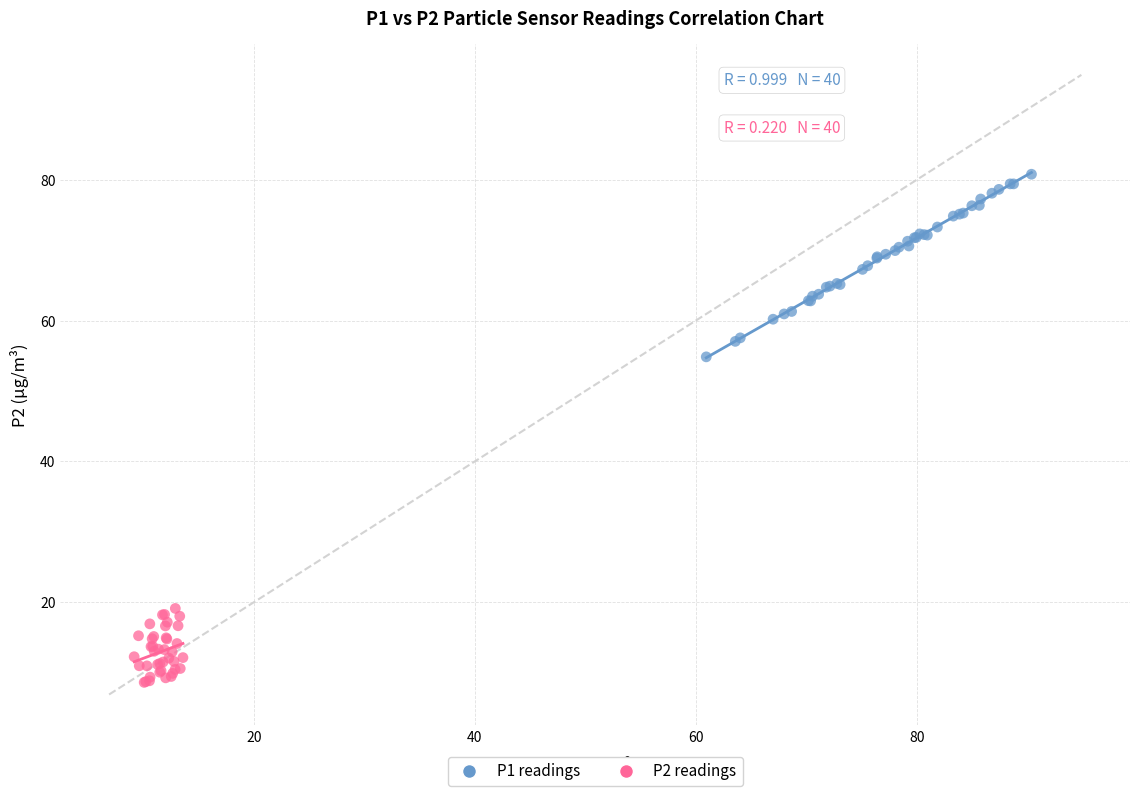

What are all the series names shown in the legend?

P1 readings, P2 readings